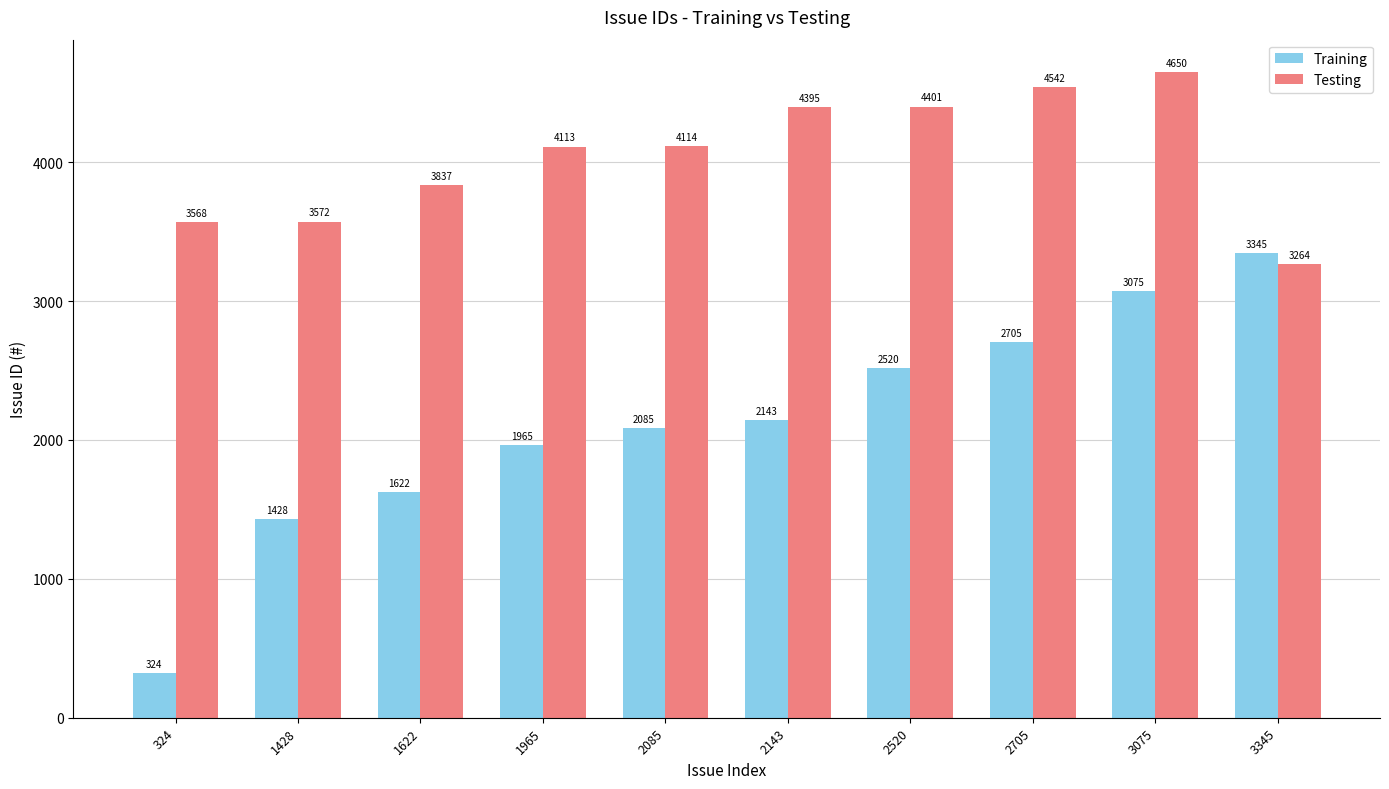

What is the greatest value displayed?

4650